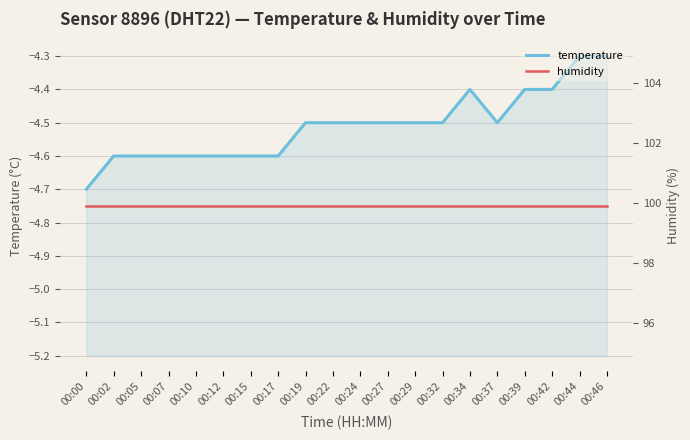

Reading left to right, what are all the values shown in this chart?

temperature: -4.7	-4.6	-4.6	-4.6	-4.6	-4.6	-4.6	-4.6	-4.5	-4.5	-4.5	-4.5	-4.5	-4.5	-4.4	-4.5	-4.4	-4.4	-4.3	-4.3
humidity: 99.9	99.9	99.9	99.9	99.9	99.9	99.9	99.9	99.9	99.9	99.9	99.9	99.9	99.9	99.9	99.9	99.9	99.9	99.9	99.9